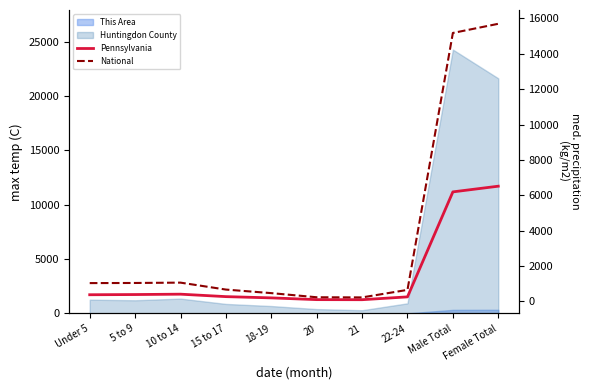

What value does the Pennsylvania series have at 5 to 9?

384.4